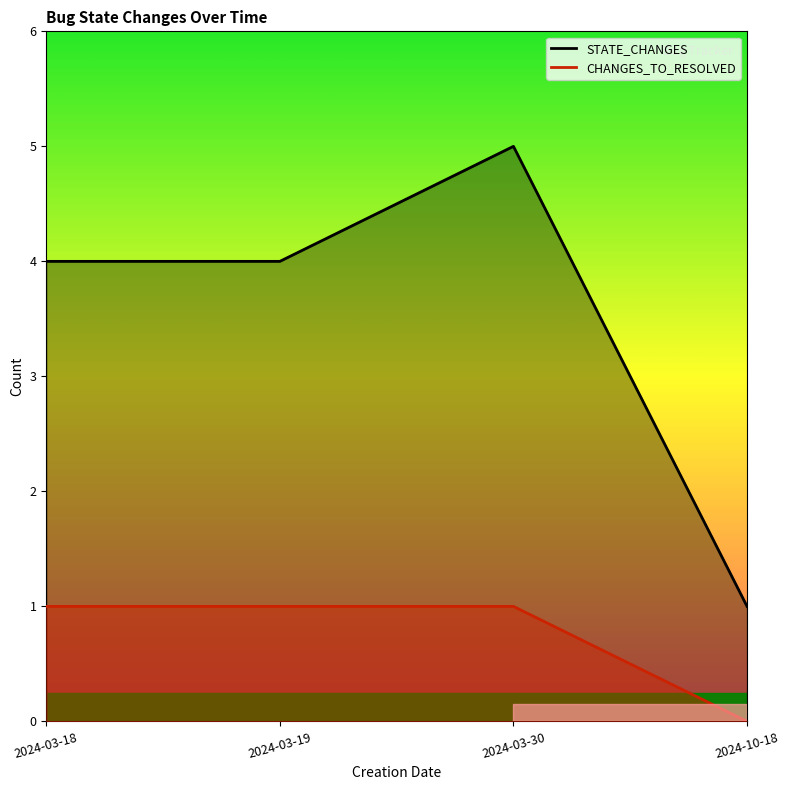

Reading right to left, extract all data points from this chart.

STATE_CHANGES: 2024-10-18=1	2024-03-30=5	2024-03-19=4	2024-03-18=4
CHANGES_TO_RESOLVED: 2024-10-18=0	2024-03-30=1	2024-03-19=1	2024-03-18=1